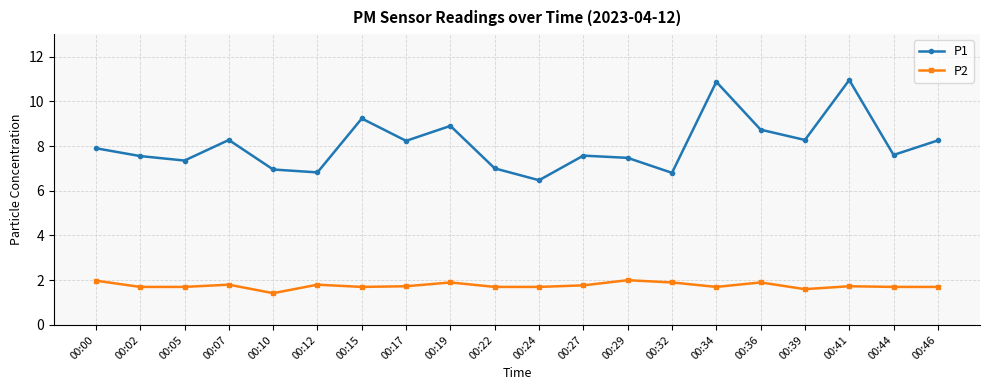

What is the average value of the P1 series?

8.1